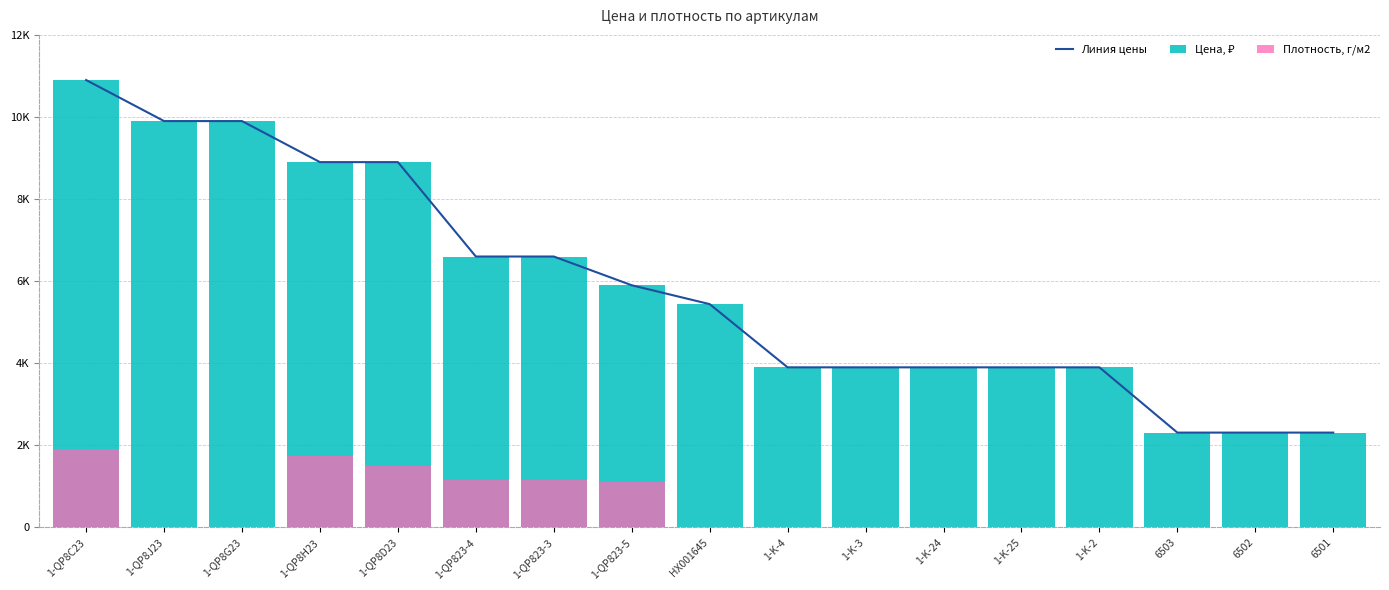

The value of Линия цены at 1-QP823-5 is 9722. True or false?

False